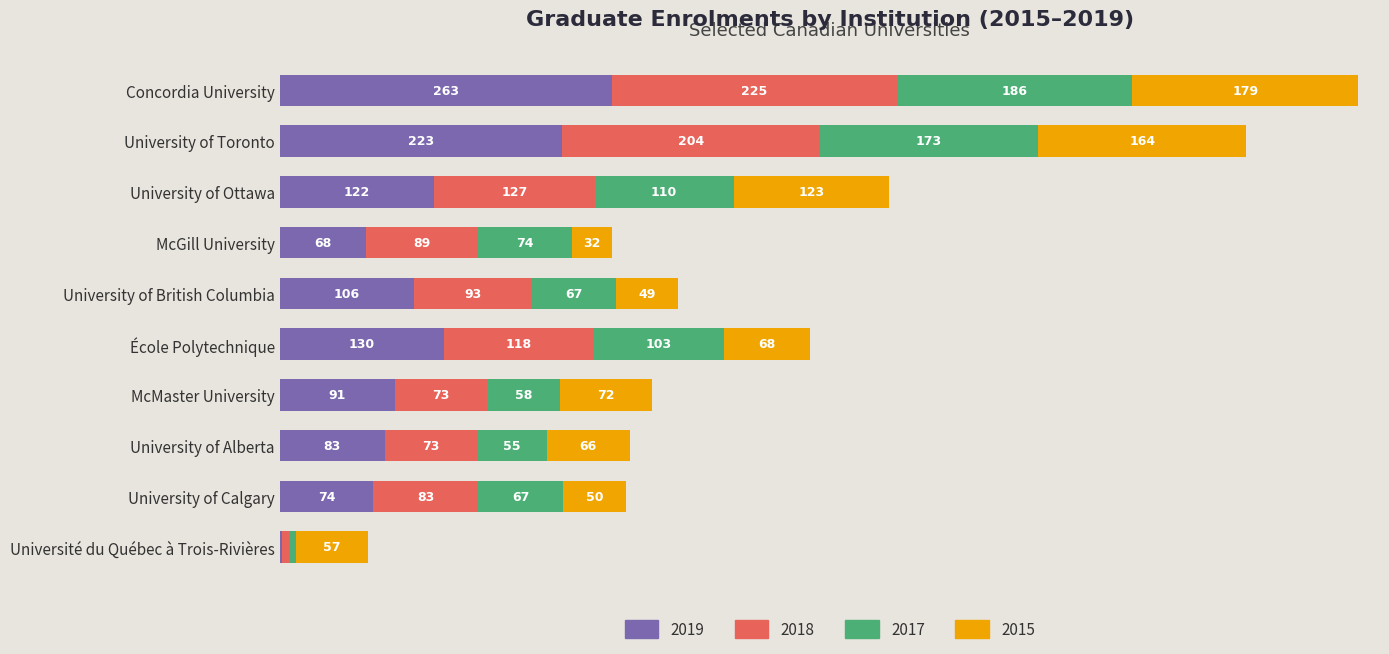

At which category is the sum across all series the highest?

Concordia University